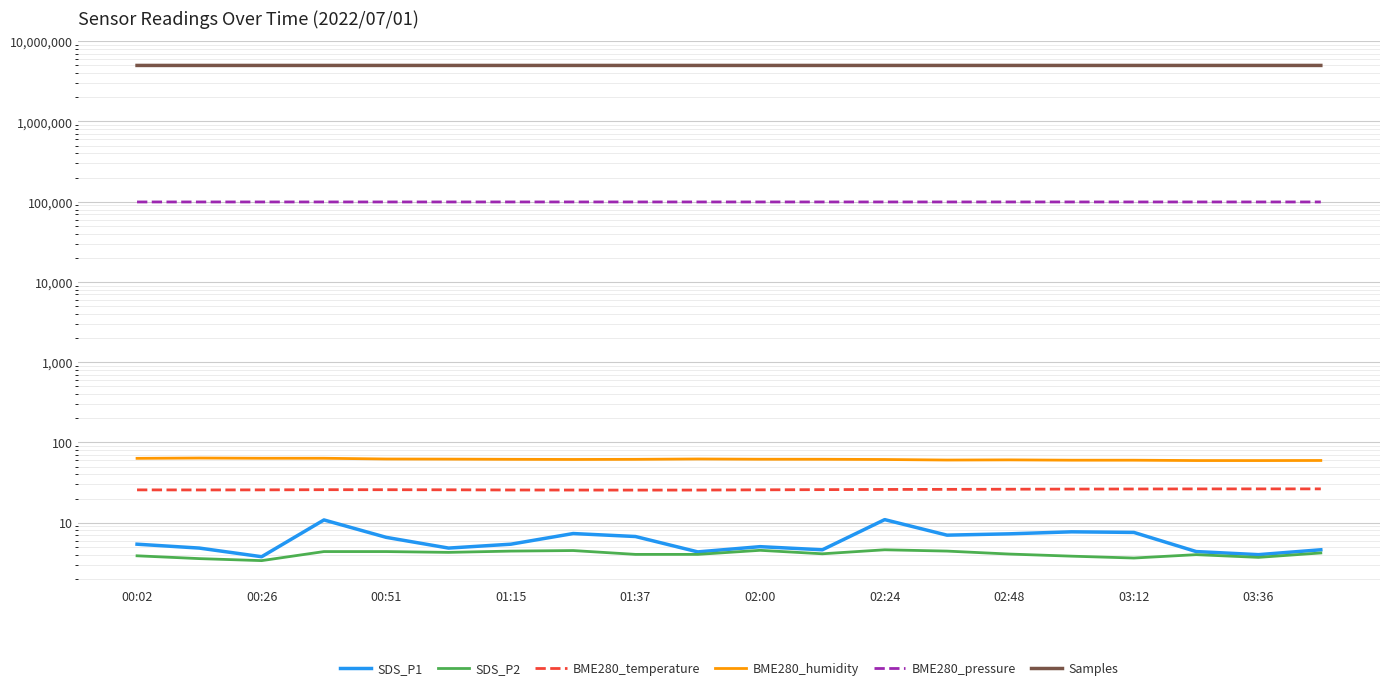

Where is the first local minimum for BME280_pressure?

00:26